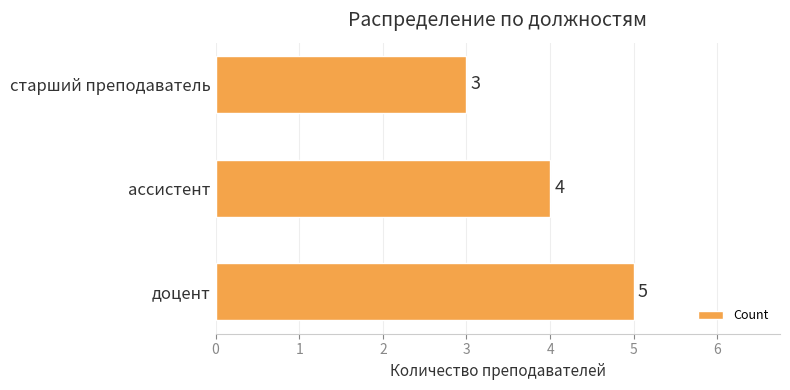

Are the bars grouped side by side (vs. stacked)?

No